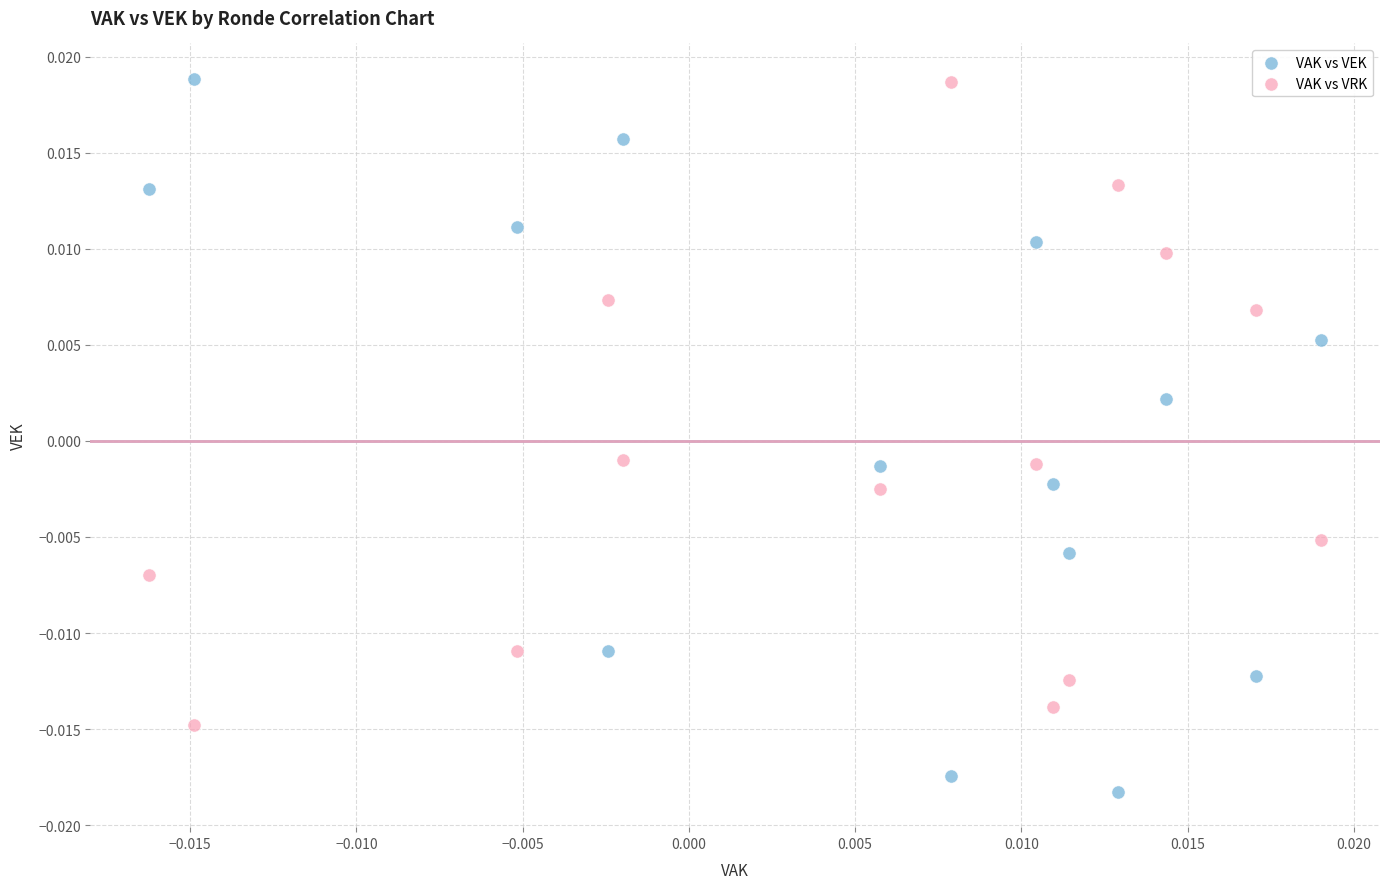

Which series has the largest Y range (max minus min)?

VAK vs VEK